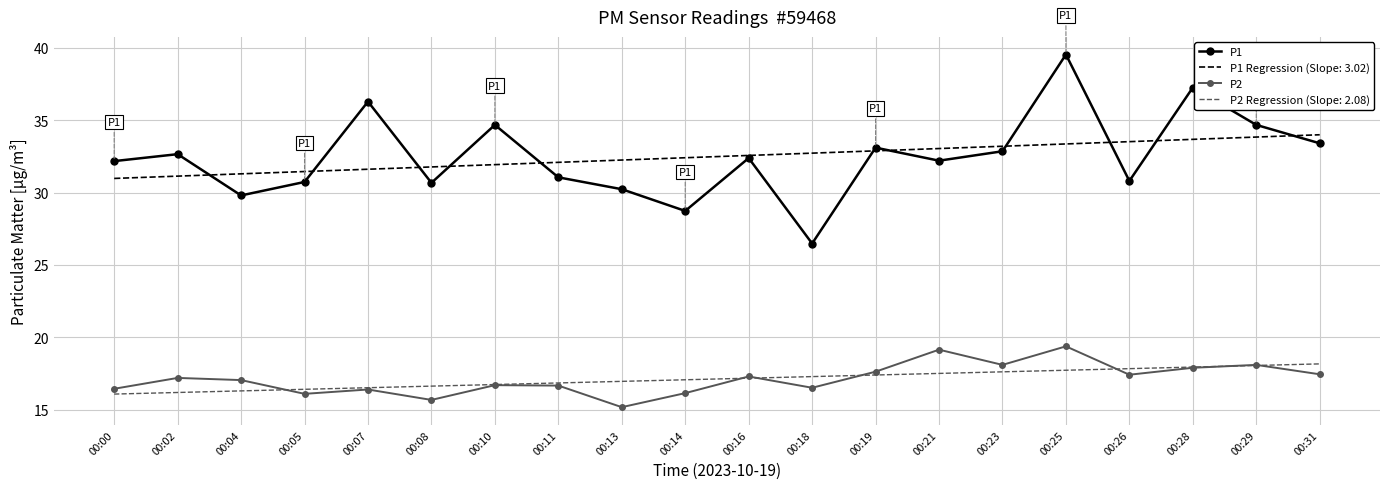

Rank the series by their maximum value, from lowest to highest.

P2 Regression (Slope: 2.08), P2, P1 Regression (Slope: 3.02), P1